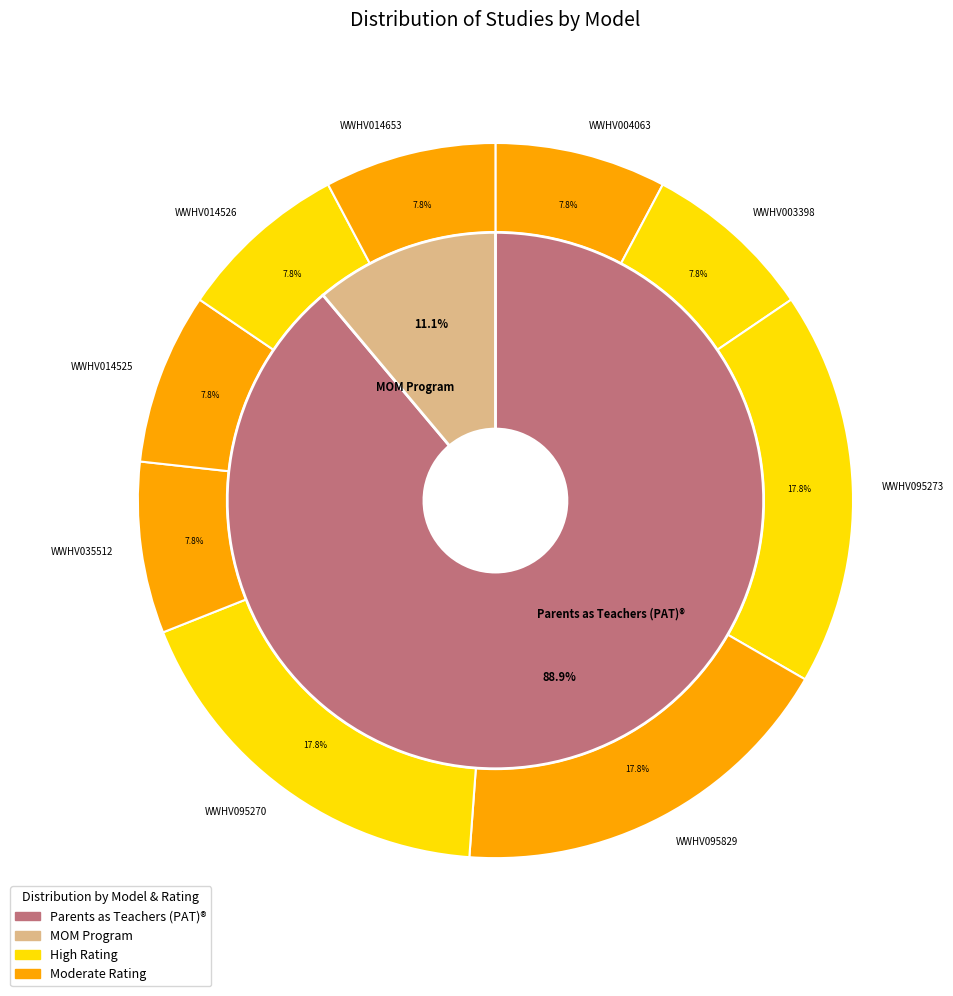

Count the number of slices in the pie.

9